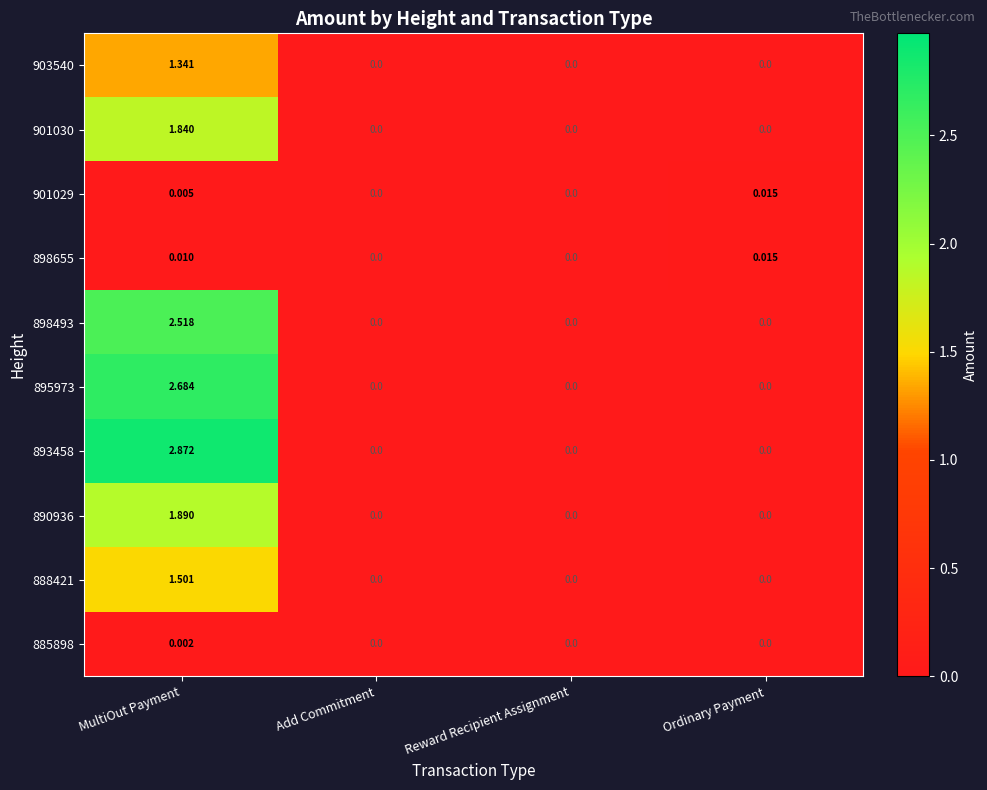

At which category is the sum across all series the highest?

MultiOut Payment